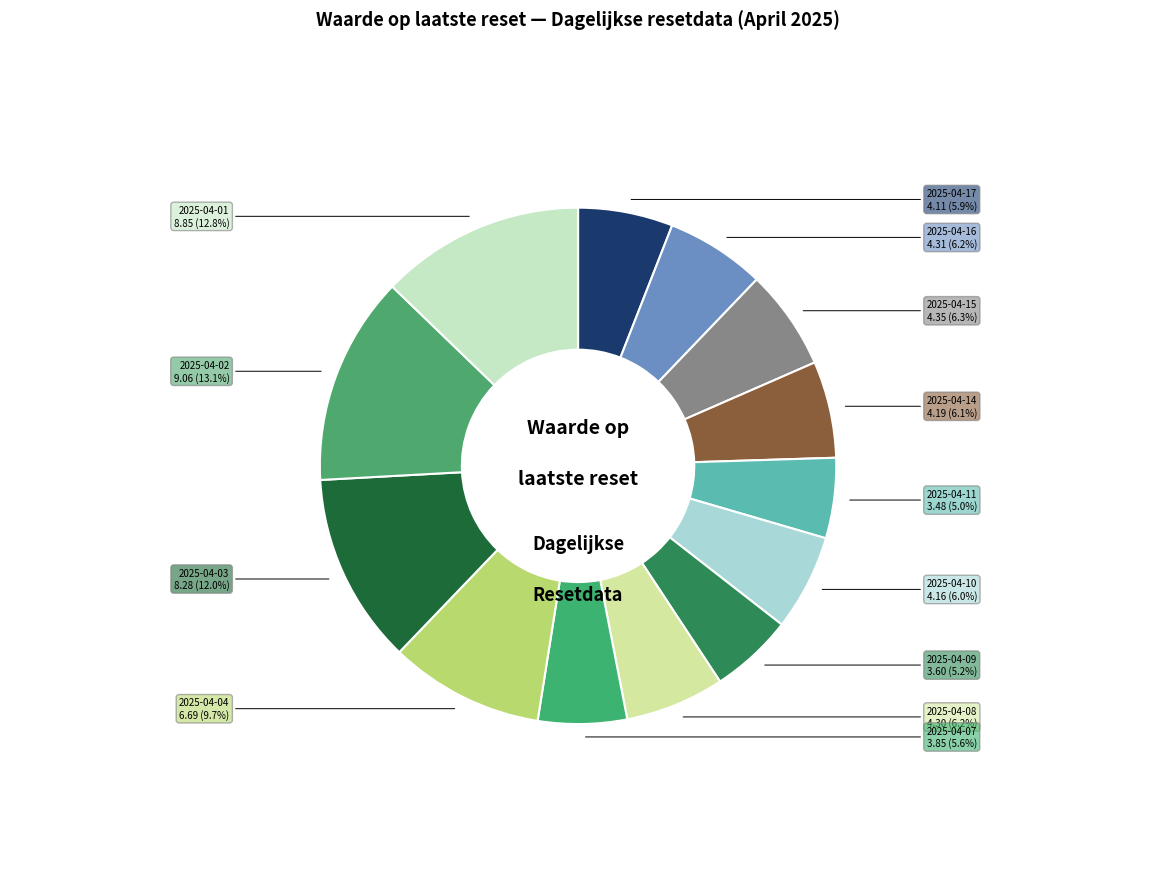

Rank the categories by value from highest to lowest.

2025-04-02, 2025-04-01, 2025-04-03, 2025-04-04, 2025-04-15, 2025-04-16, 2025-04-08, 2025-04-14, 2025-04-10, 2025-04-17, 2025-04-07, 2025-04-09, 2025-04-11